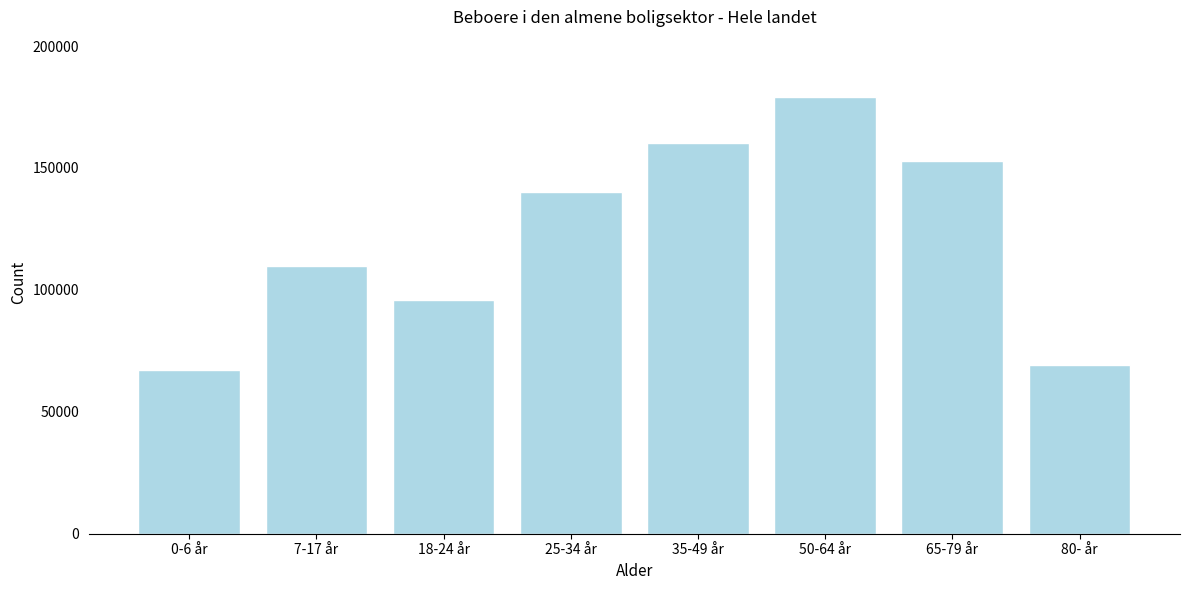

Reading right to left, list all the values displayed in this chart.

69082	153037	179166	160162	140128	95991	109770	67289